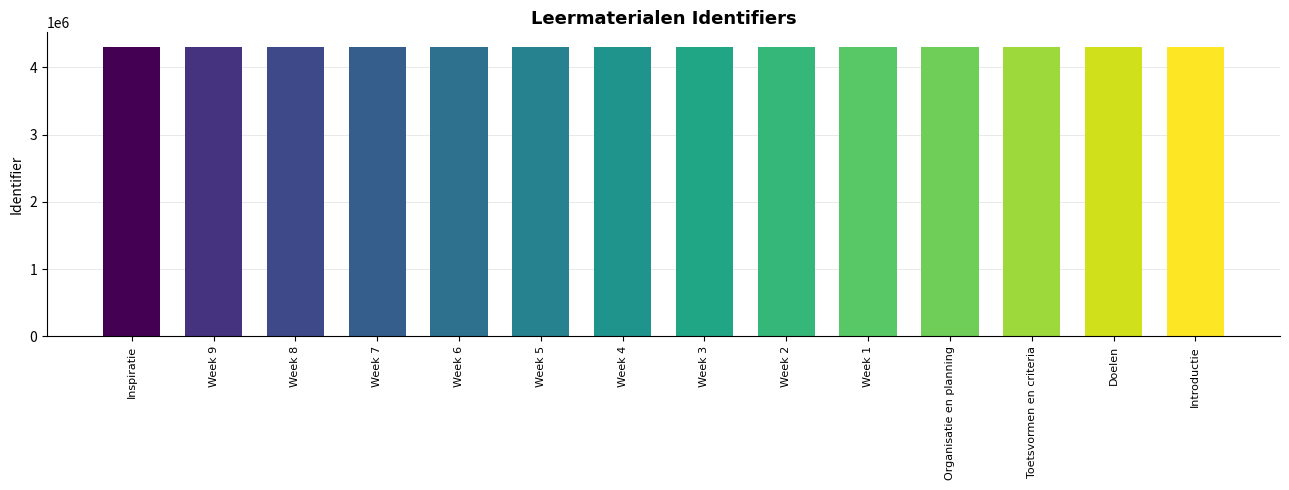

What is the label of the 4th bar from the right?

Organisatie en planning